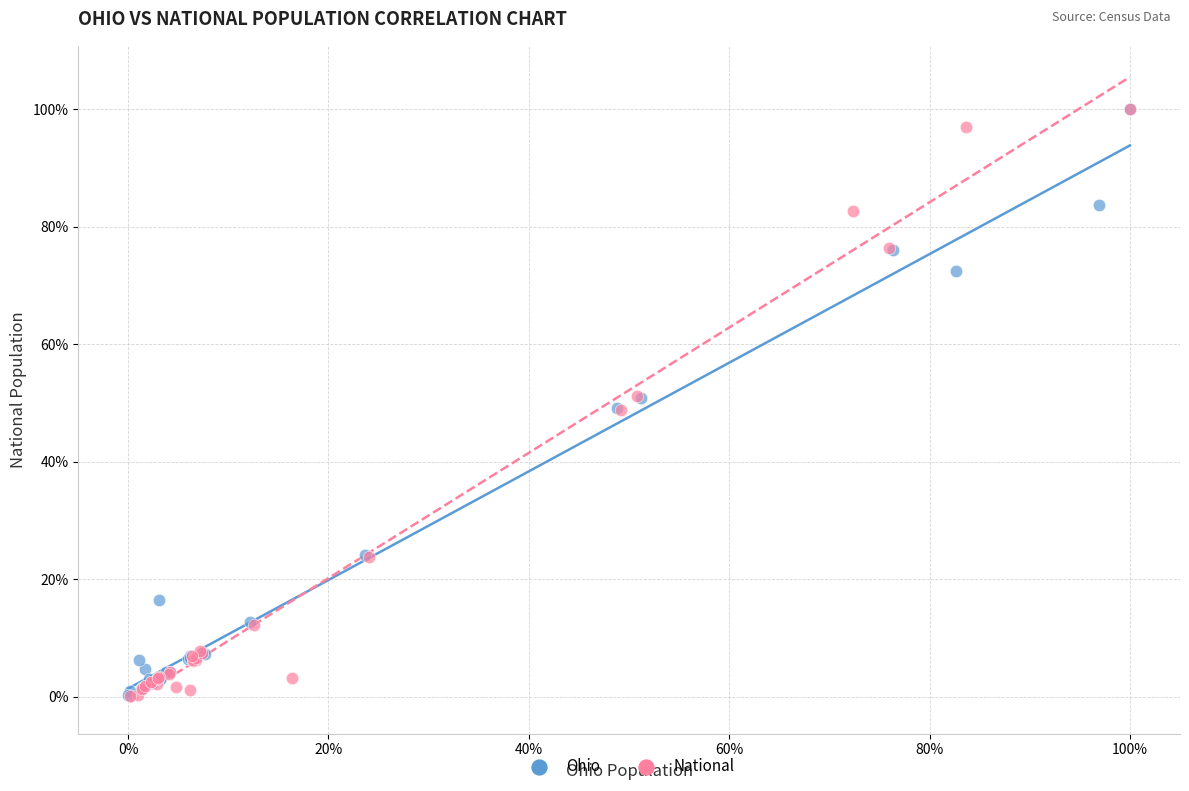

What are all the series names shown in the legend?

Ohio, National